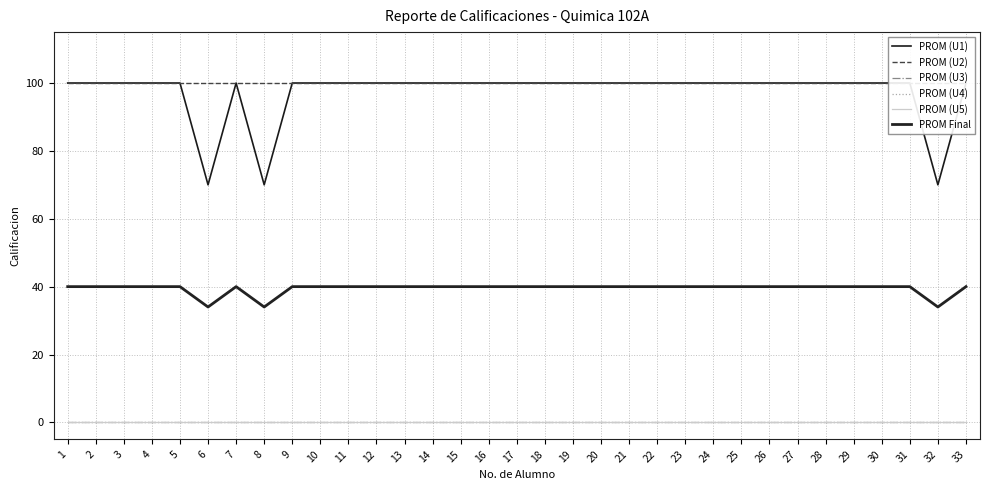

Reading right to left, transcribe all the data shown in this chart.

PROM (U1): 33=100	32=70	31=100	30=100	29=100	28=100	27=100	26=100	25=100	24=100	23=100	22=100	21=100	20=100	19=100	18=100	17=100	16=100	15=100	14=100	13=100	12=100	11=100	10=100	9=100	8=70	7=100	6=70	5=100	4=100	3=100	2=100	1=100
PROM (U2): 33=100	32=100	31=100	30=100	29=100	28=100	27=100	26=100	25=100	24=100	23=100	22=100	21=100	20=100	19=100	18=100	17=100	16=100	15=100	14=100	13=100	12=100	11=100	10=100	9=100	8=100	7=100	6=100	5=100	4=100	3=100	2=100	1=100
PROM (U3): 33=0	32=0	31=0	30=0	29=0	28=0	27=0	26=0	25=0	24=0	23=0	22=0	21=0	20=0	19=0	18=0	17=0	16=0	15=0	14=0	13=0	12=0	11=0	10=0	9=0	8=0	7=0	6=0	5=0	4=0	3=0	2=0	1=0
PROM (U4): 33=0	32=0	31=0	30=0	29=0	28=0	27=0	26=0	25=0	24=0	23=0	22=0	21=0	20=0	19=0	18=0	17=0	16=0	15=0	14=0	13=0	12=0	11=0	10=0	9=0	8=0	7=0	6=0	5=0	4=0	3=0	2=0	1=0
PROM (U5): 33=0	32=0	31=0	30=0	29=0	28=0	27=0	26=0	25=0	24=0	23=0	22=0	21=0	20=0	19=0	18=0	17=0	16=0	15=0	14=0	13=0	12=0	11=0	10=0	9=0	8=0	7=0	6=0	5=0	4=0	3=0	2=0	1=0
PROM Final: 33=40	32=34	31=40	30=40	29=40	28=40	27=40	26=40	25=40	24=40	23=40	22=40	21=40	20=40	19=40	18=40	17=40	16=40	15=40	14=40	13=40	12=40	11=40	10=40	9=40	8=34	7=40	6=34	5=40	4=40	3=40	2=40	1=40